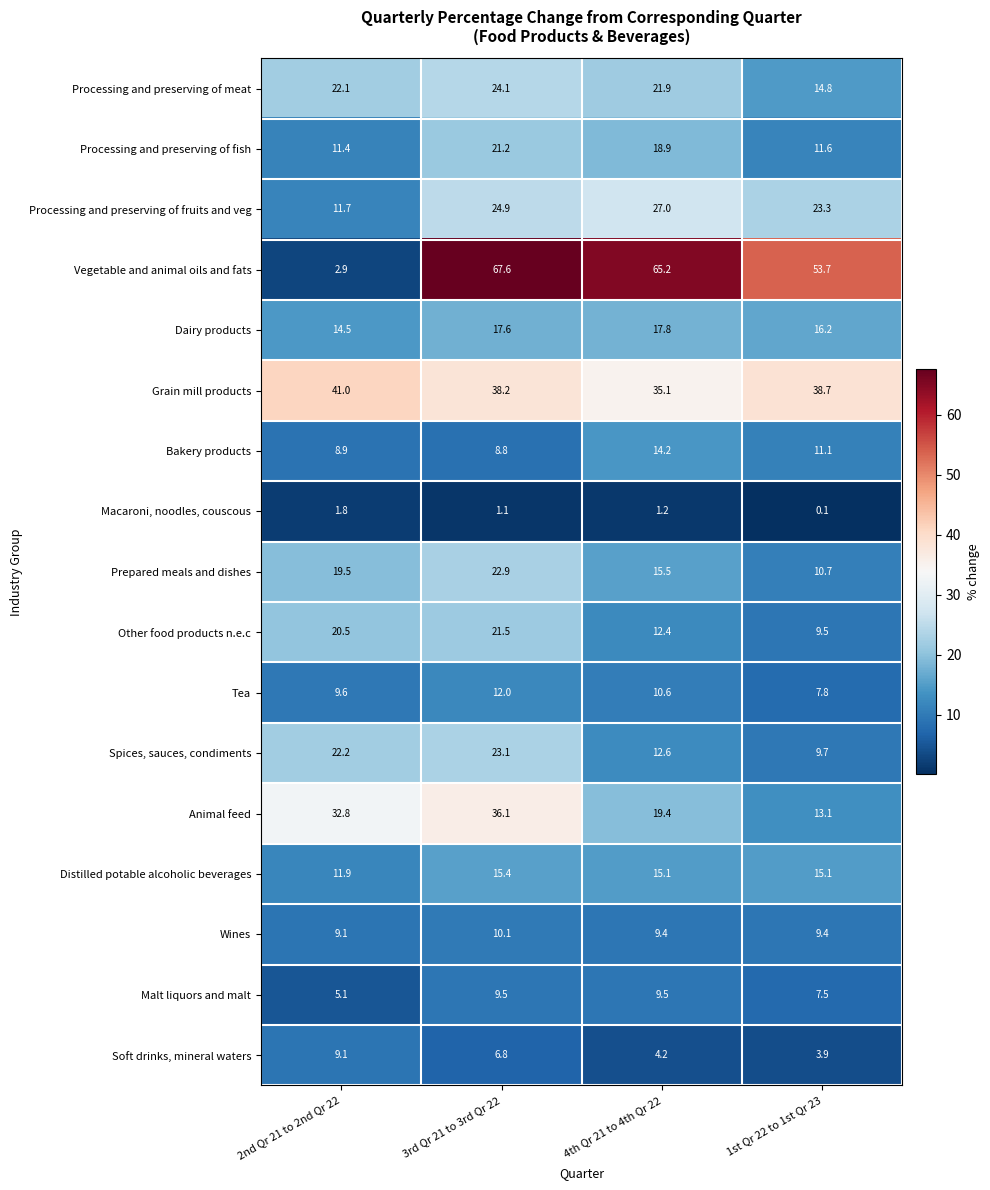

Is it true that Other food products n.e.c equals 20.3 at 4th Qr 21 to 4th Qr 22?

False